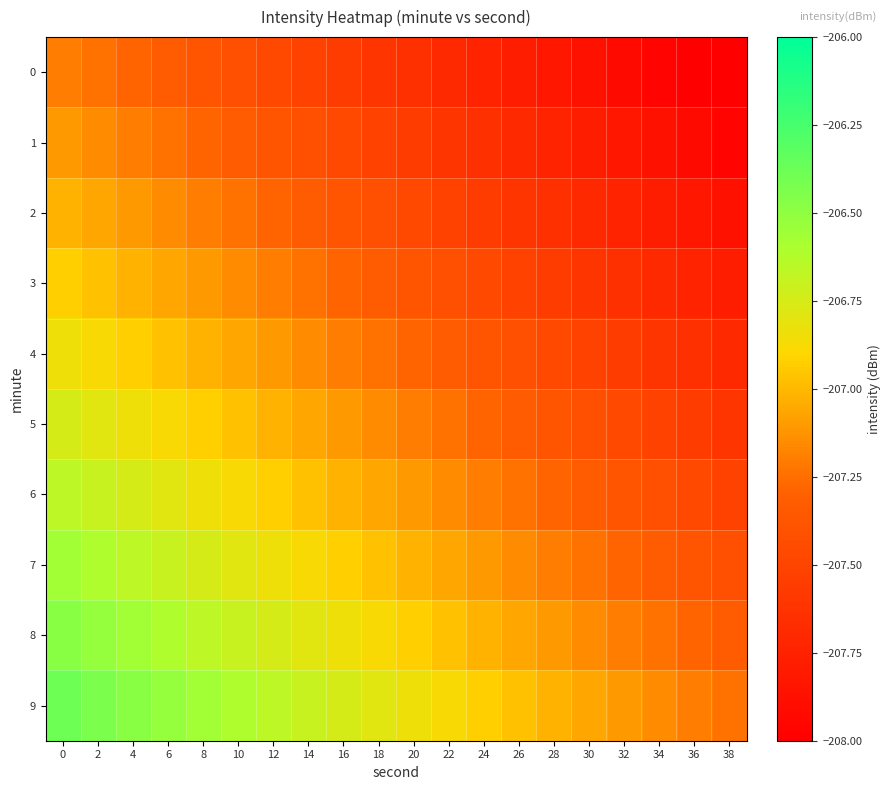

Rank the series by their maximum value, from highest to lowest.

9, 8, 7, 6, 5, 4, 3, 2, 1, 0